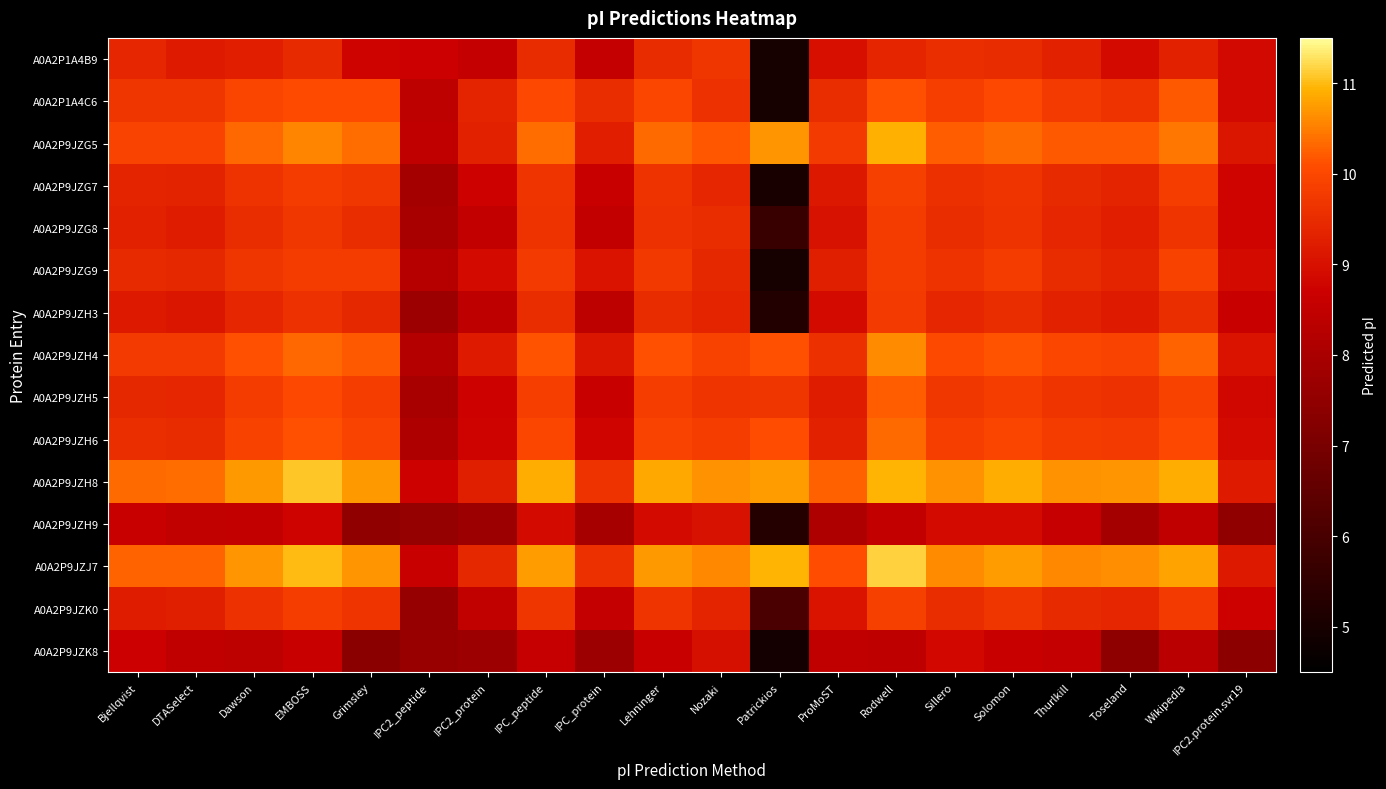

How many data points does each series have?

20